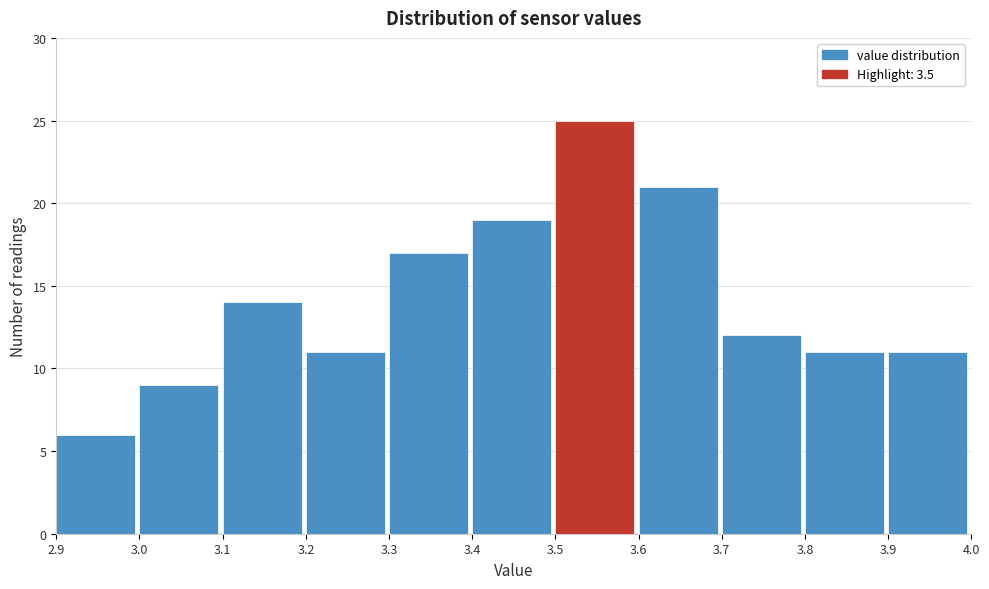

Reading left to right, transcribe this chart: for each bar, give the range it covers on the x-axis and its height. The values are not printed on the chart, so give them approximately, as read against the axis.

2.9 to 3.0: 6
3.0 to 3.1: 9
3.1 to 3.2: 14
3.2 to 3.3: 11
3.3 to 3.4: 17
3.4 to 3.5: 19
3.5 to 3.6: 25
3.6 to 3.7: 21
3.7 to 3.8: 12
3.8 to 3.9: 11
3.9 to 4.0: 11